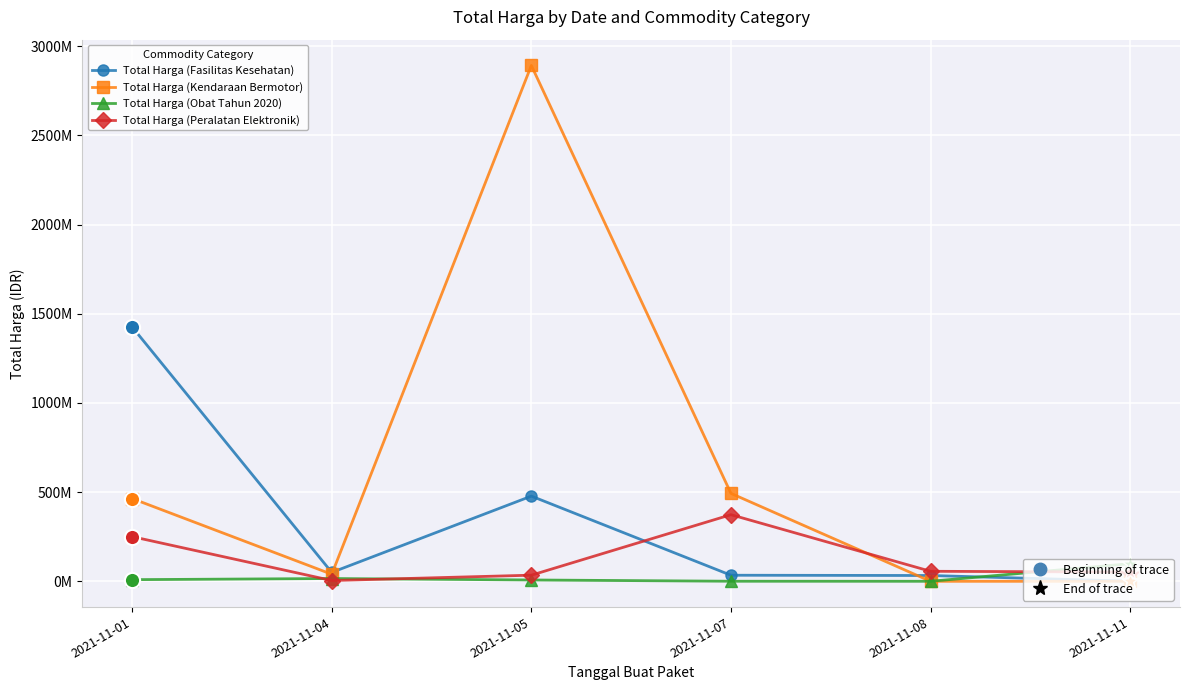

What is the total value across all series at 2021-11-05?

3411415240